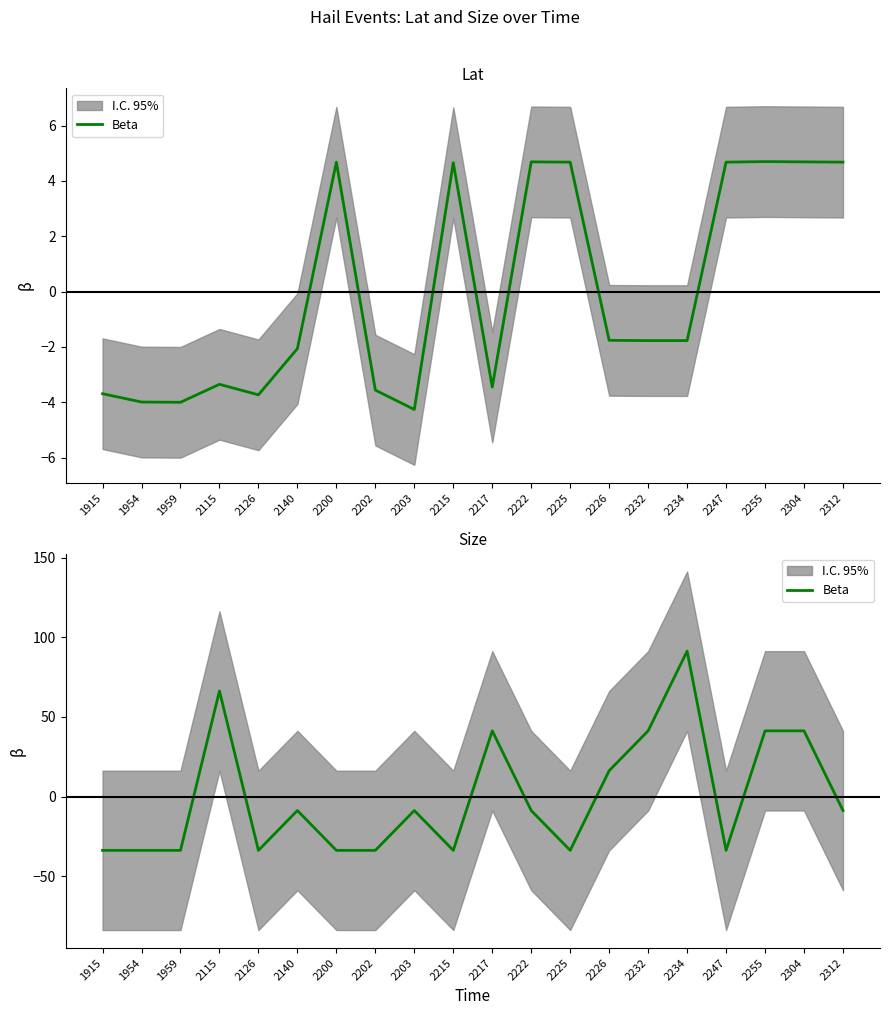

Reading left to right, list all the values displayed in this chart.

1915=-33.8	1954=-33.8	1959=-33.8	2115=66.2	2126=-33.8	2140=-8.8	2200=-33.8	2202=-33.8	2203=-8.8	2215=-33.8	2217=41.2	2222=-8.8	2225=-33.8	2226=16.2	2232=41.2	2234=91.2	2247=-33.8	2255=41.2	2304=41.2	2312=-8.8